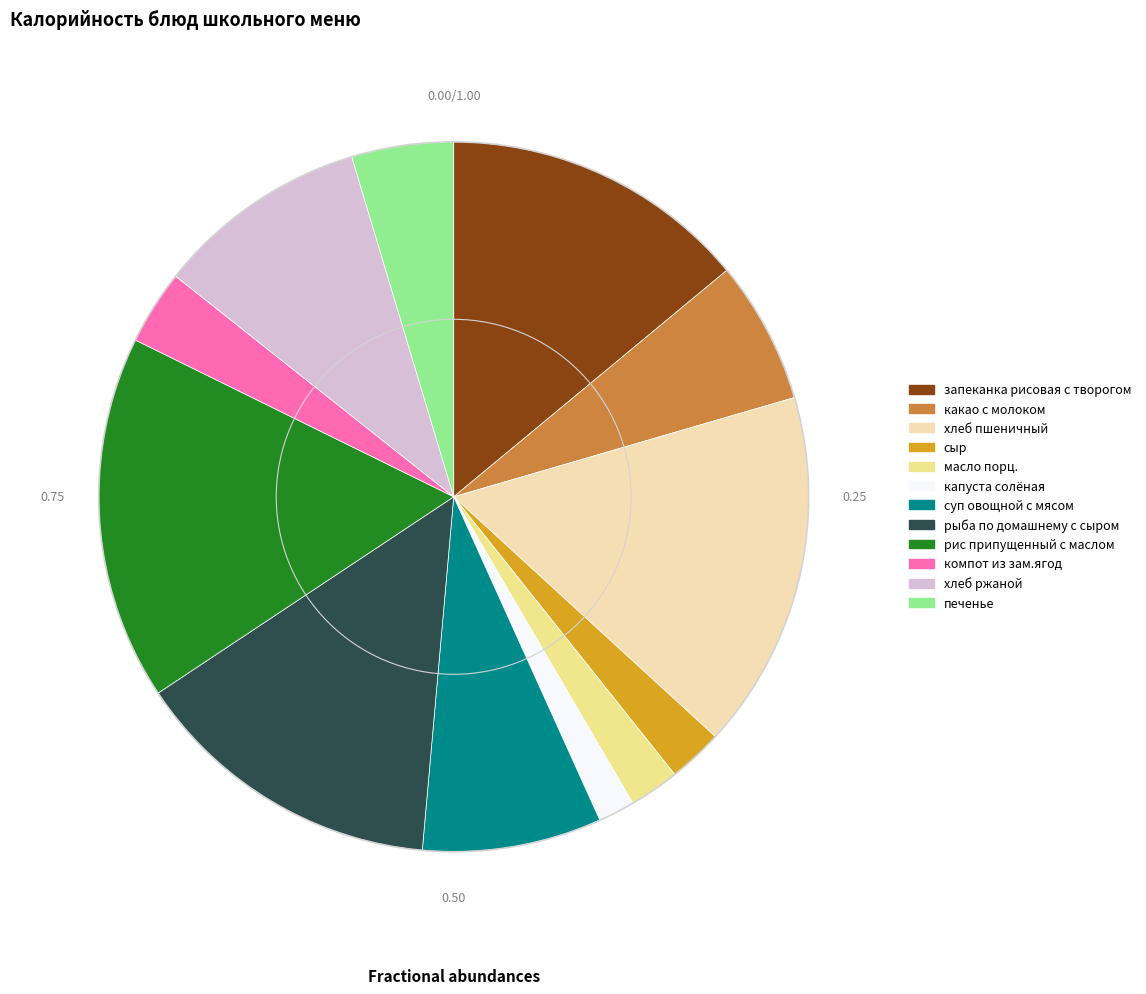

Do рис припущенный с маслом and хлеб пшеничный together represent more than half of the pie?

No